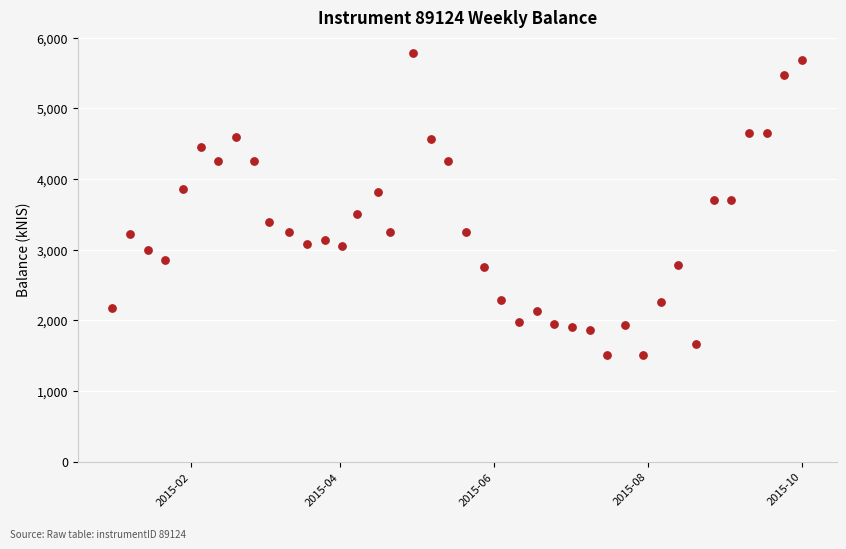

What is the range of X values (max minus min)?

273.0